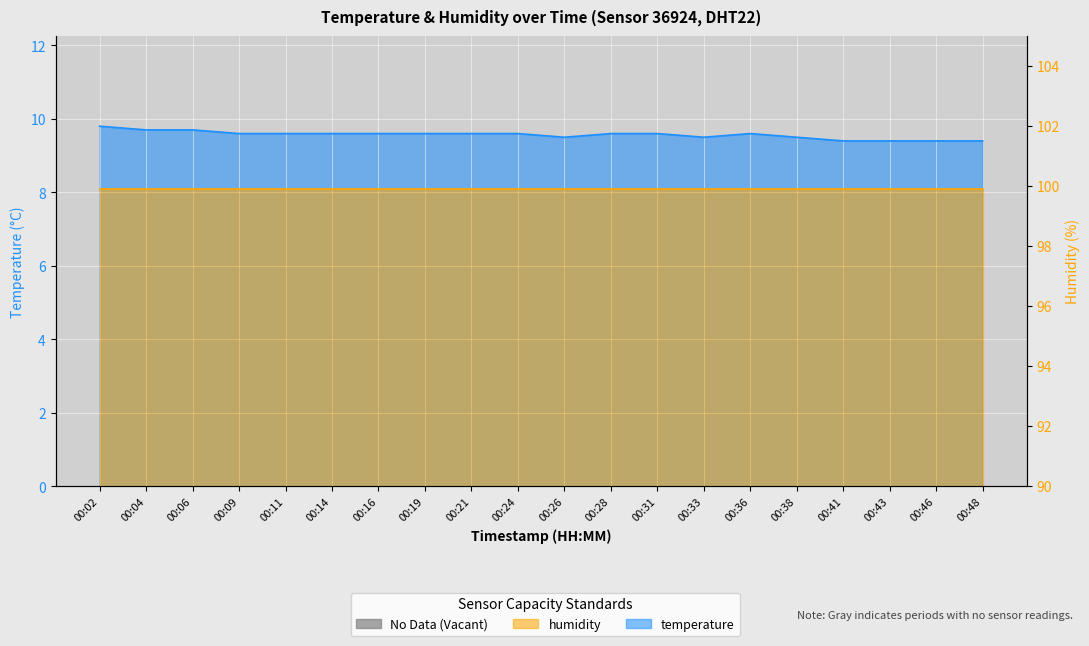

Count the values in the range 9 to 10.

20